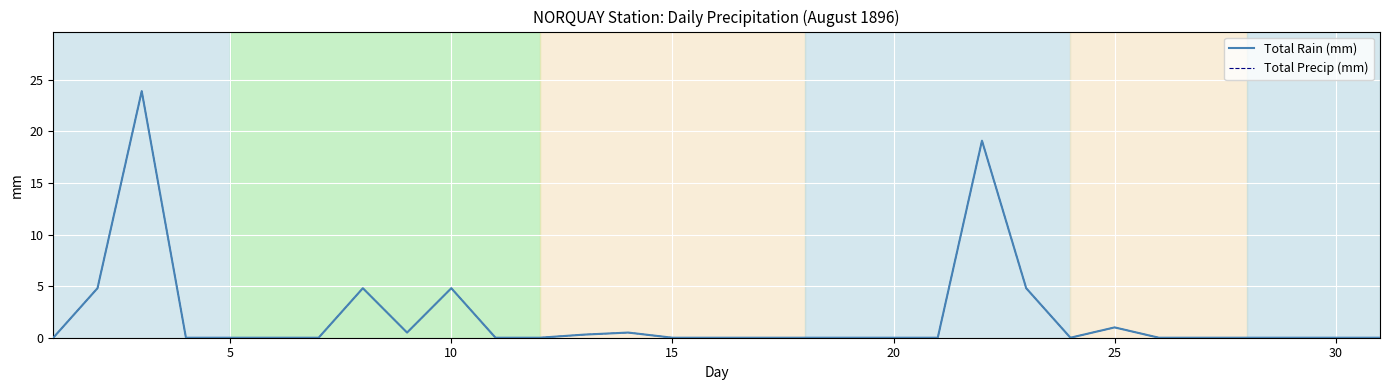

Does the chart have visible grid lines?

Yes